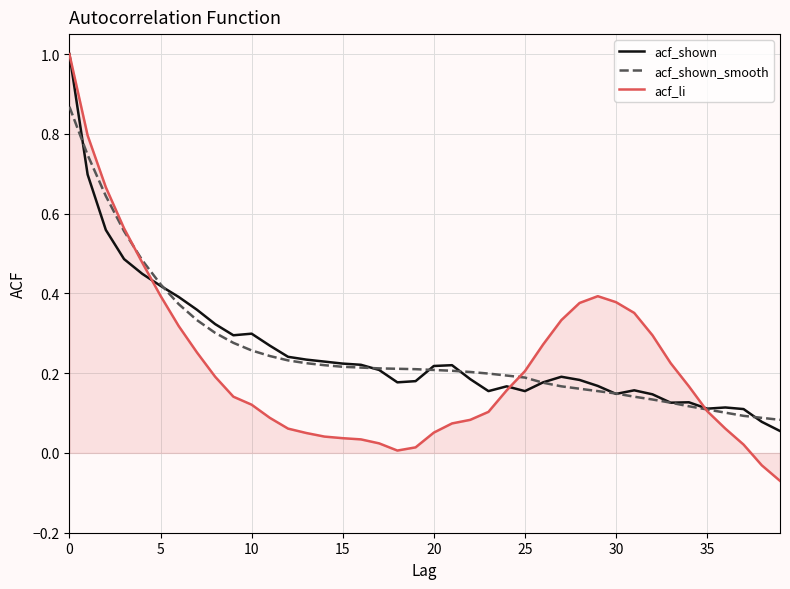

What is the maximum value for acf_li?

1.0